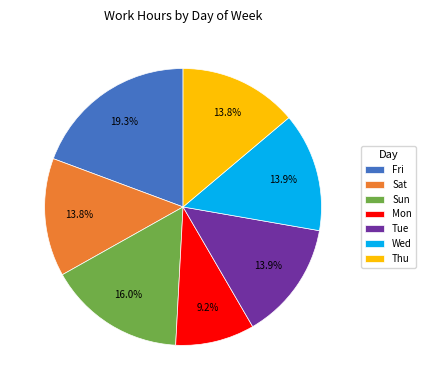

Is the sum of Sat and Tue greater than half?

No